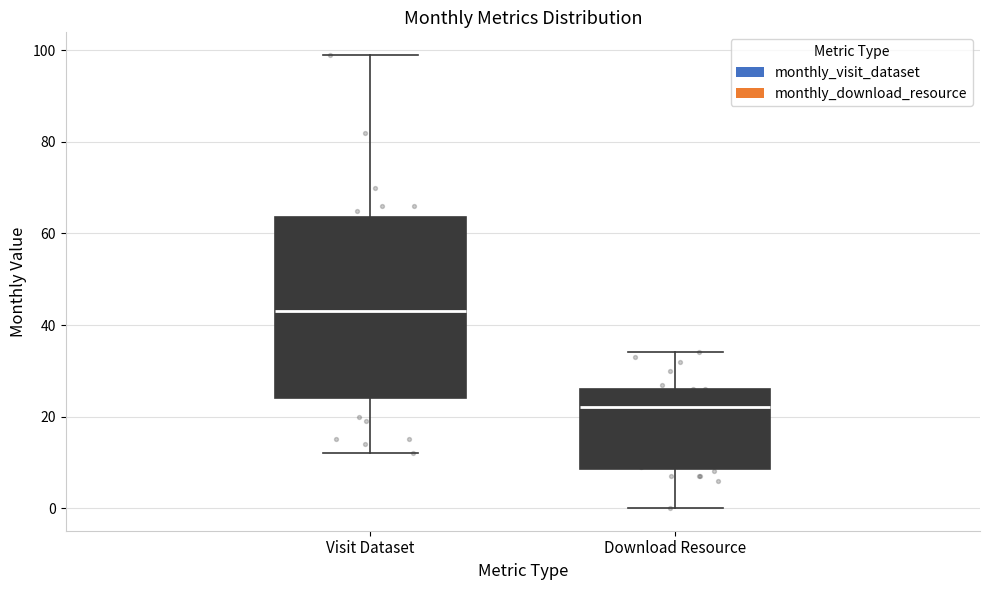

Reading left to right, transcribe this box plot: for each box, give where its median line is, the range the box spans, and where its two whiskers end, as read against the y-axis. The values are not printed on the chart, so give them approximately, as read against the axis.

Visit Dataset: median 44, box 24 to 64, whiskers 12 to 100
Download Resource: median 22, box 8 to 26, whiskers 0 to 34